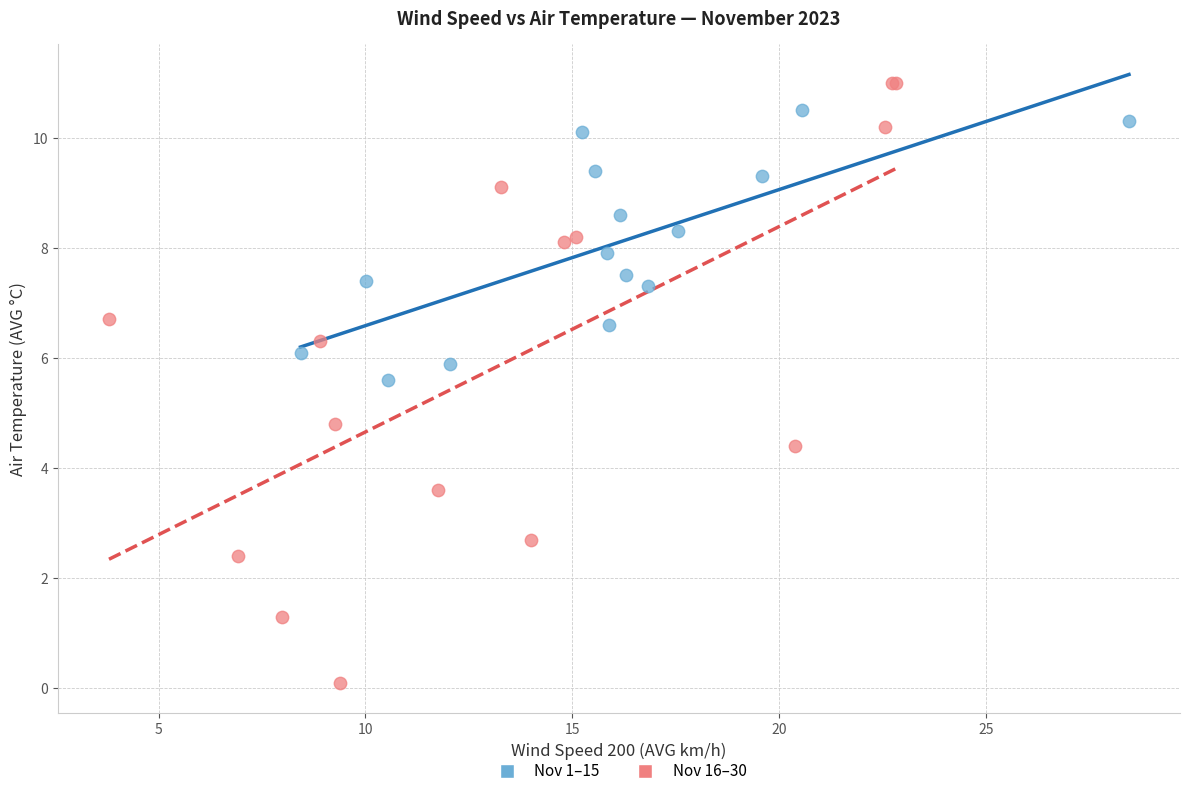

Which series contains the lowest Y value?

Nov 16–30